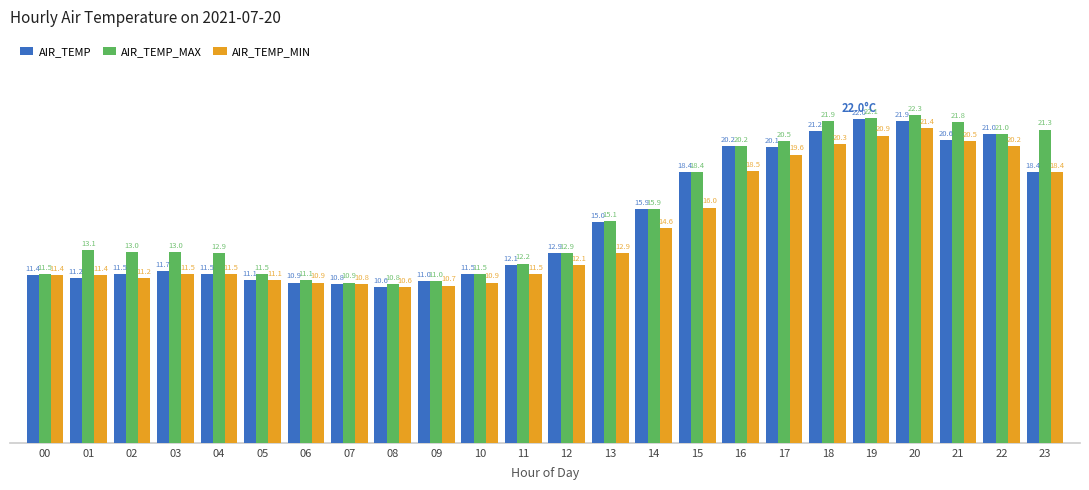

What is the difference between the AIR_TEMP_MAX values at 09 and 11?

1.2